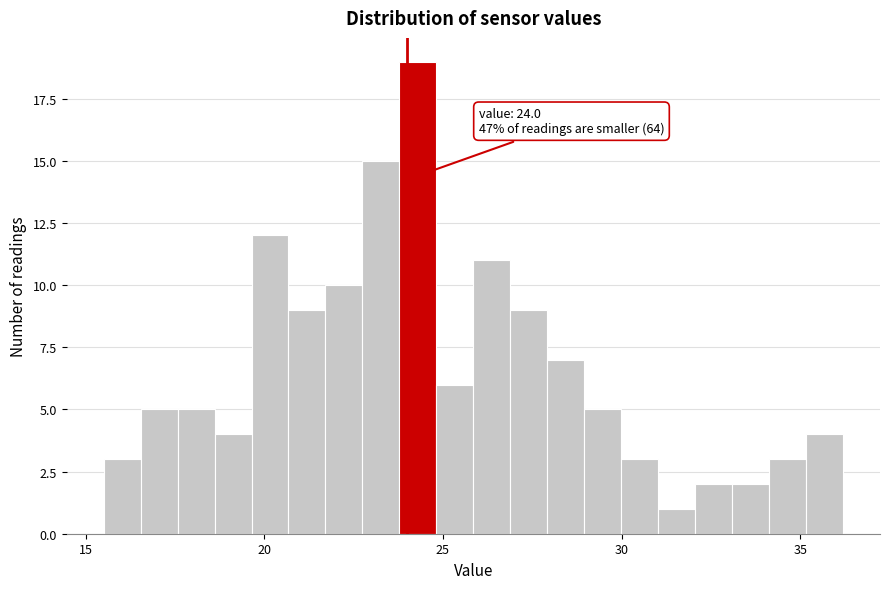

Around what value on the x-axis is the tallest bar? Give the approximate position of its centre, as read against the axis.

24.5